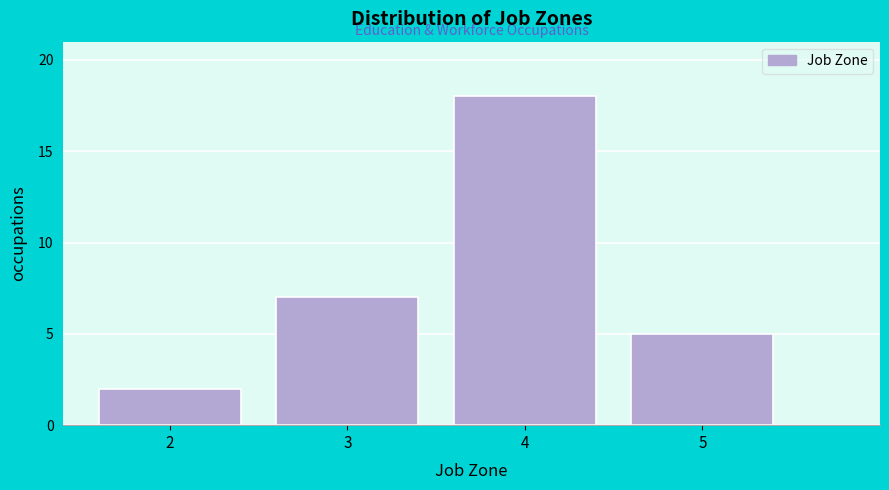

Over which range of the x-axis is the bar tallest?

3.5 to 4.5